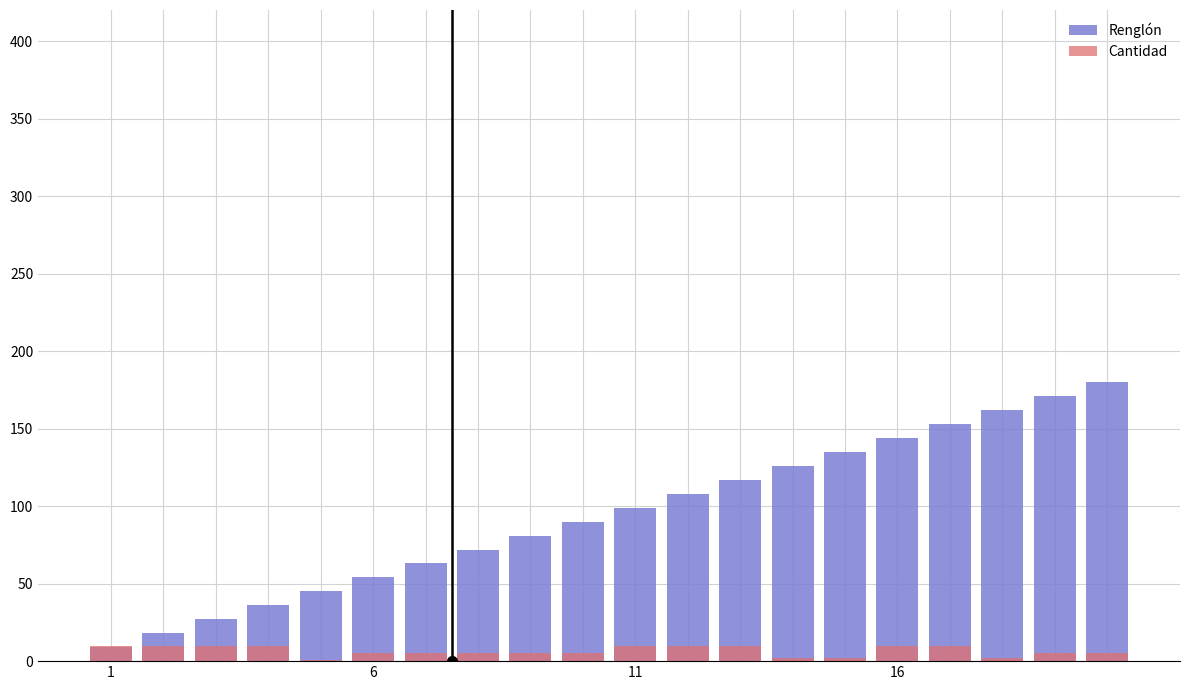

The value of Renglón at 16 is 259. True or false?

False